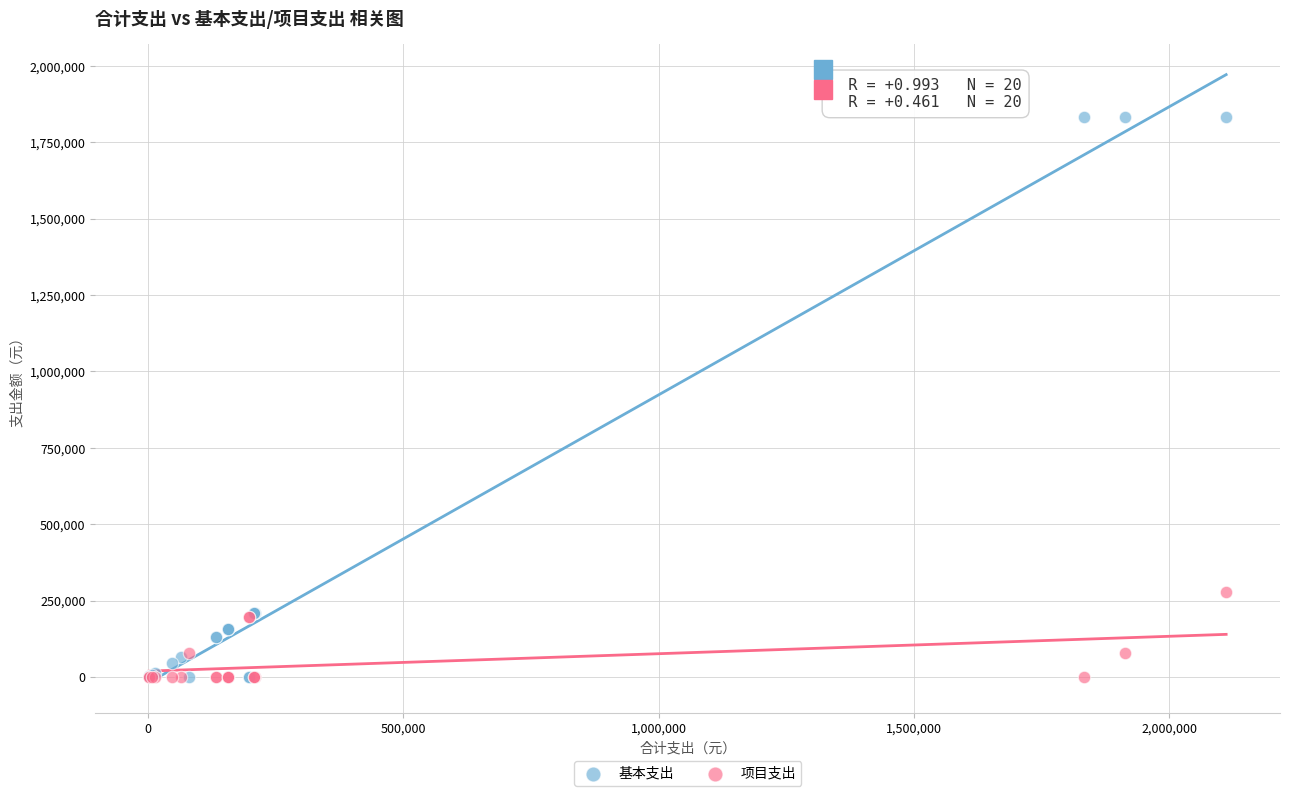

Which series has the largest Y range (max minus min)?

基本支出